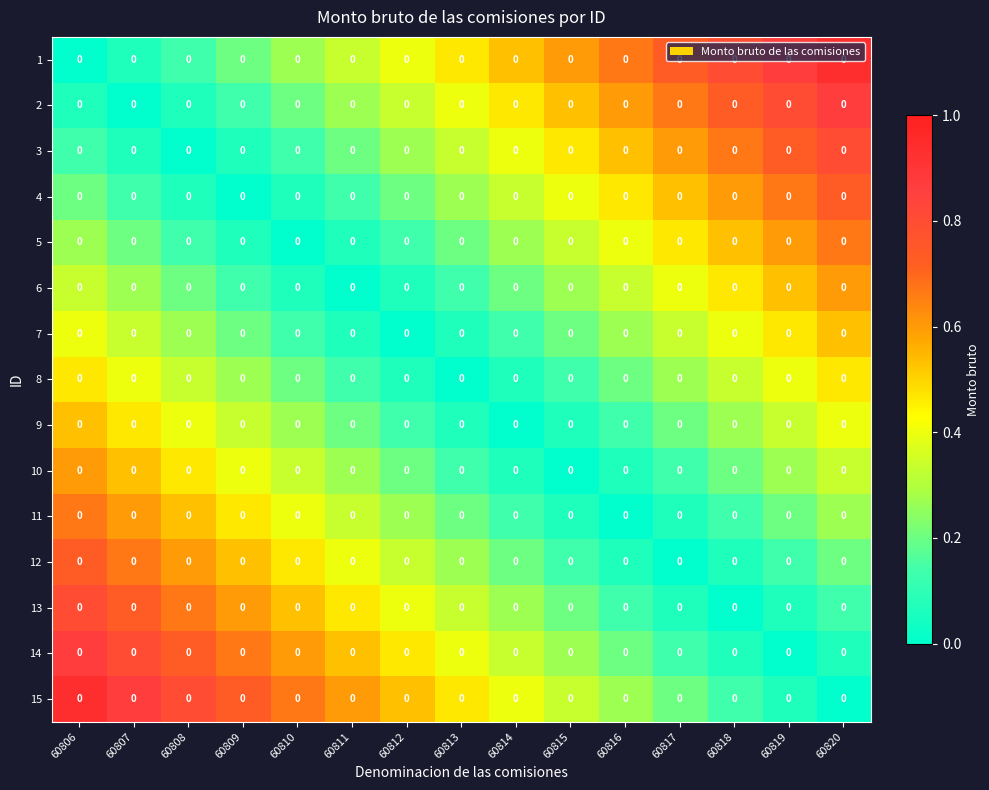

At how many categories does at least one series exceed 0?

15